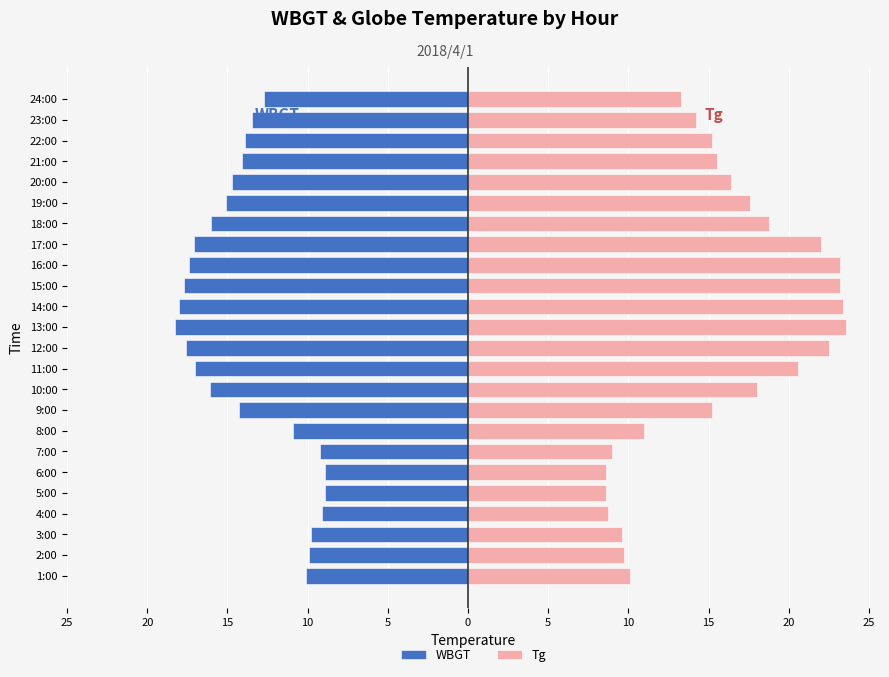

Are the bars grouped side by side (vs. stacked)?

Yes